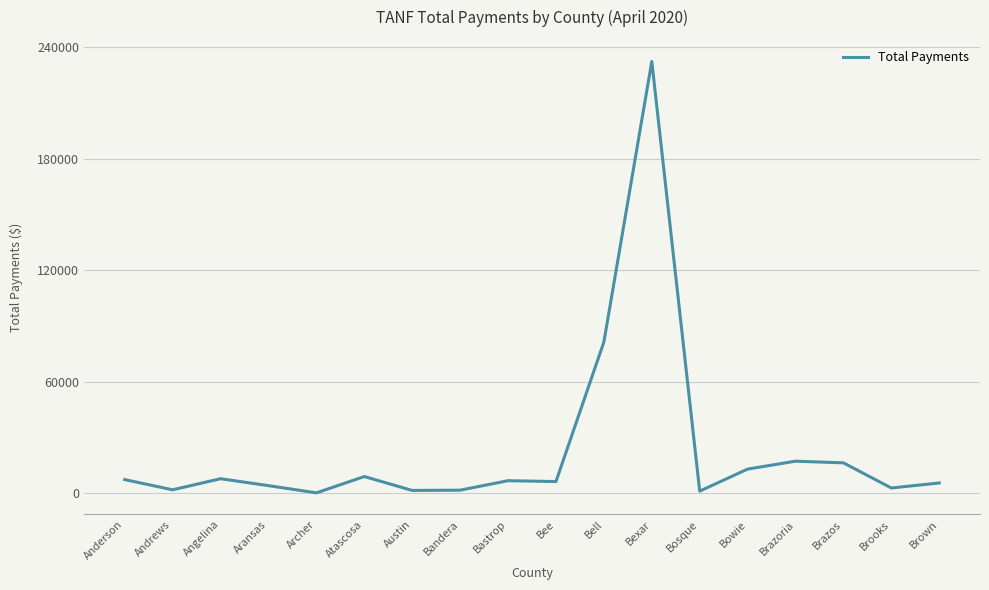

Is it true that the value at Anderson is 7240.5?

True